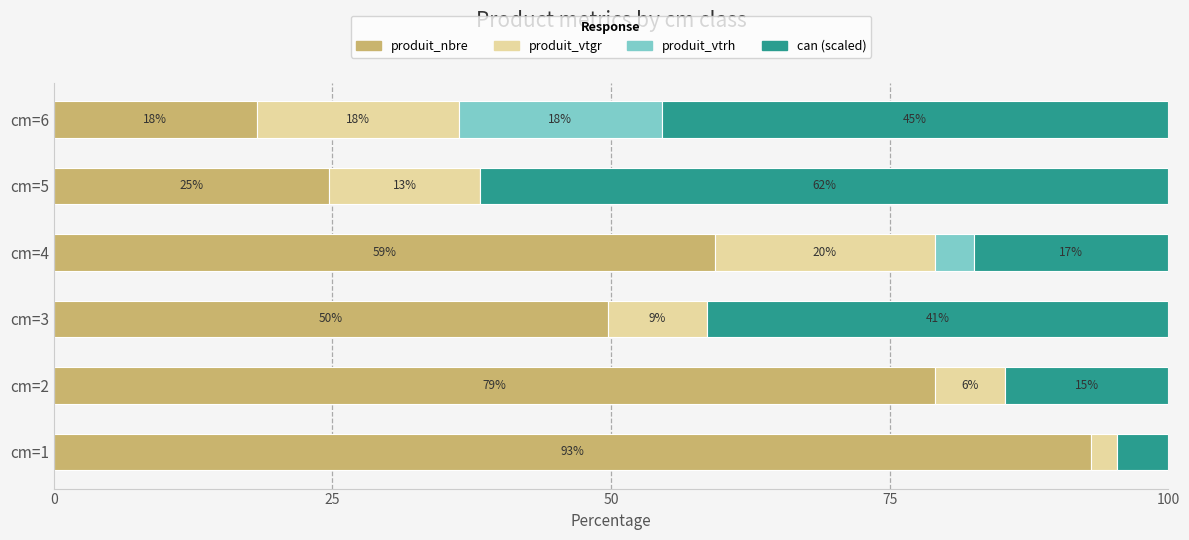

Which series has the largest range (max minus min)?

produit_nbre